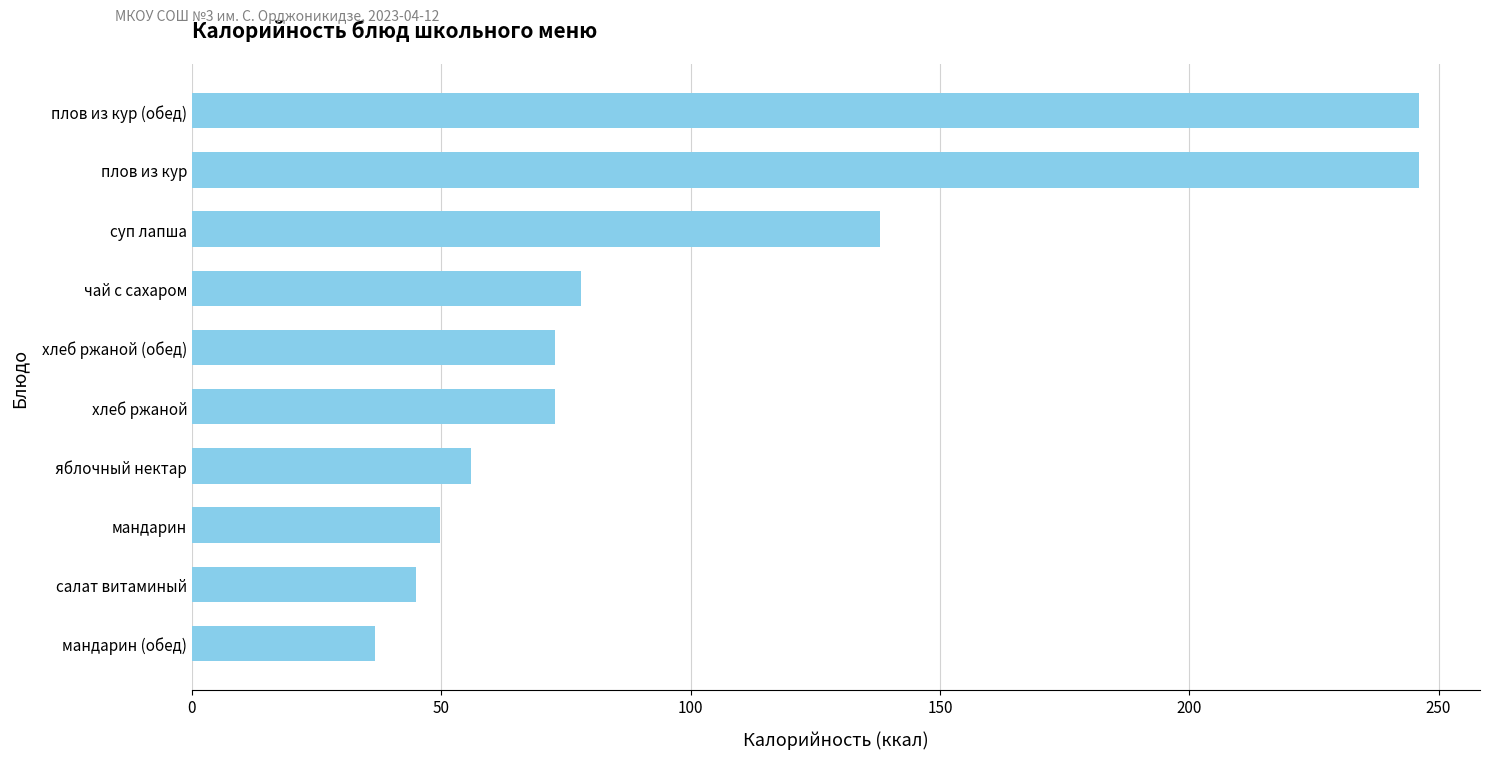

Reading top to bottom, list all the values displayed in this chart.

плов из кур (обед)=246.0	плов из кур=246.0	суп лапша=138.0	чай с сахаром=78.0	хлеб ржаной (обед)=72.8	хлеб ржаной=72.8	яблочный нектар=56.0	мандарин=49.8	салат витаминый=45.0	мандарин (обед)=36.6